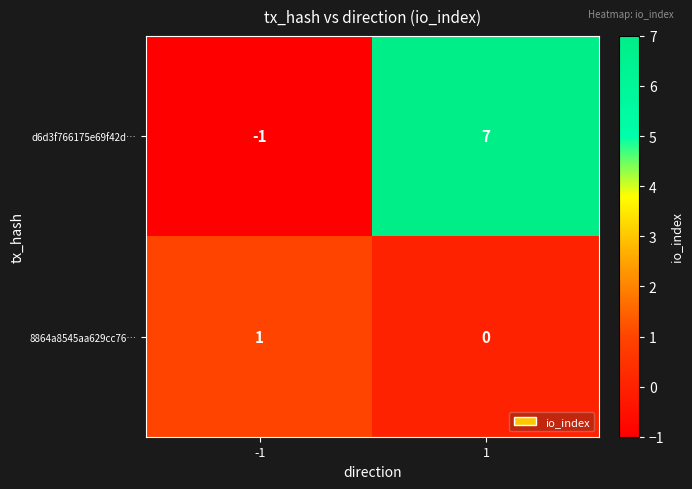

The d6d3f766175e69f42d… series shows -1 at -1. True or false?

True